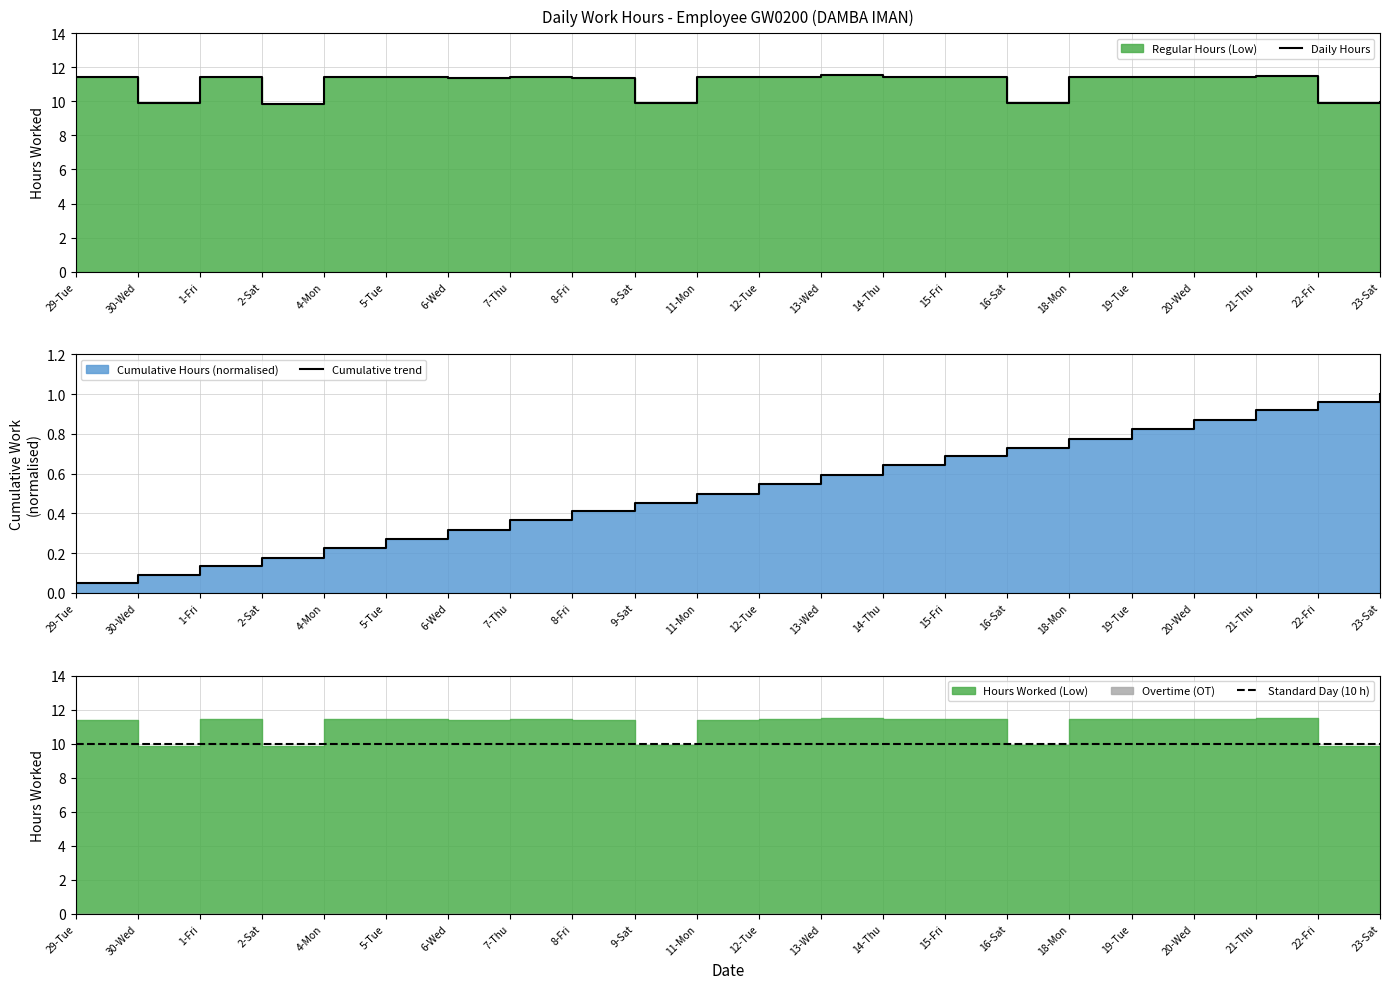

At 16-Sat, list the series in order from largest to smallest.

Standard Day (10 h), Daily Hours, Cumulative trend